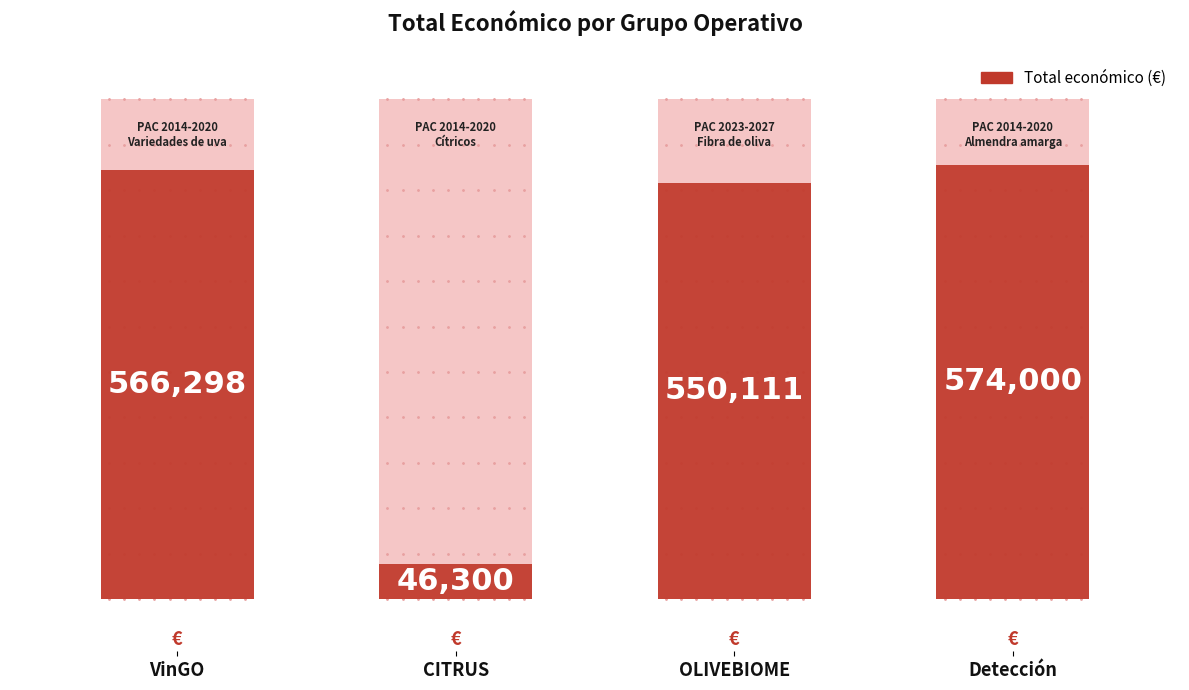

What is the greatest value displayed?

574000